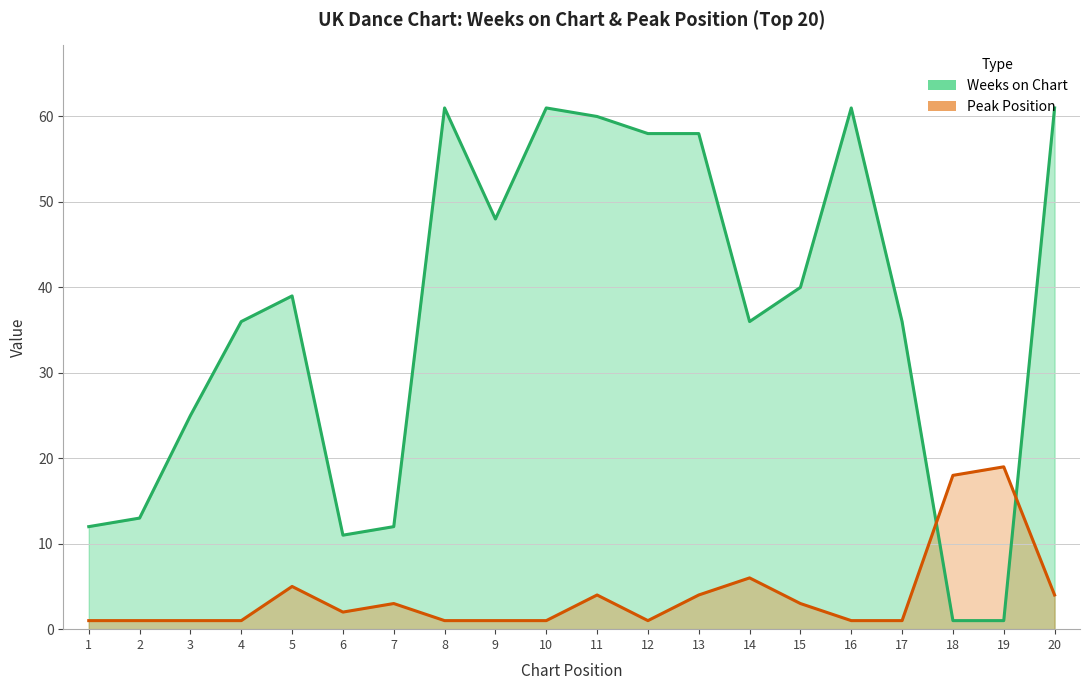

Rank the categories by Weeks on Chart value from highest to lowest.

8, 10, 16, 20, 11, 12, 13, 9, 15, 5, 4, 14, 17, 3, 2, 1, 7, 6, 18, 19